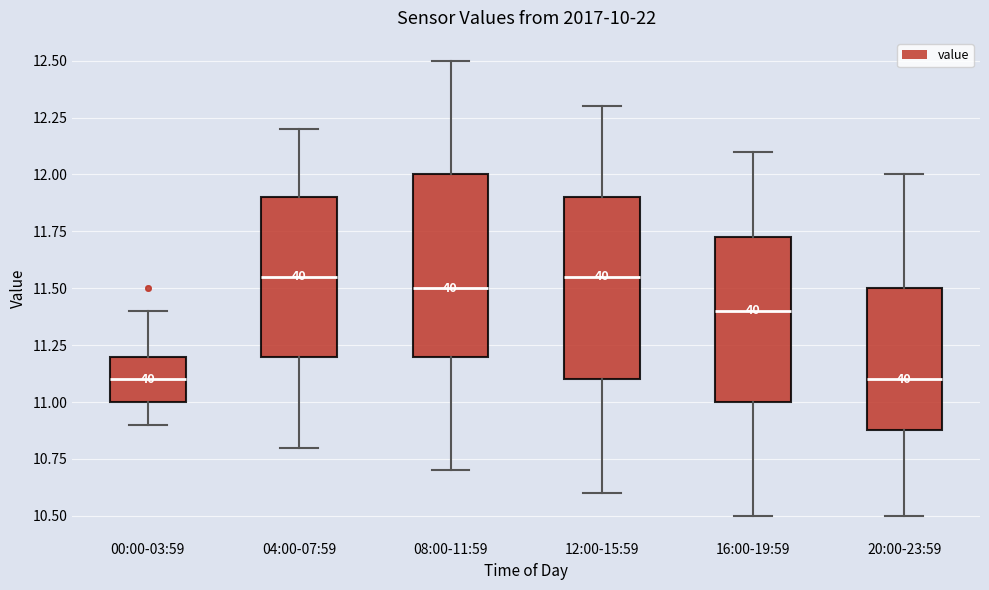

Reading left to right, transcribe this box plot: for each box, give where its median line is, the range the box spans, and where its two whiskers end, as read against the y-axis. The values are not printed on the chart, so give them approximately, as read against the axis.

00:00-03:59: median 11.10, box 11.00 to 11.20, whiskers 10.90 to 11.40
04:00-07:59: median 11.55, box 11.20 to 11.90, whiskers 10.80 to 12.20
08:00-11:59: median 11.50, box 11.20 to 12.00, whiskers 10.70 to 12.50
12:00-15:59: median 11.55, box 11.10 to 11.90, whiskers 10.60 to 12.30
16:00-19:59: median 11.40, box 11.00 to 11.75, whiskers 10.50 to 12.10
20:00-23:59: median 11.10, box 10.90 to 11.50, whiskers 10.50 to 12.00